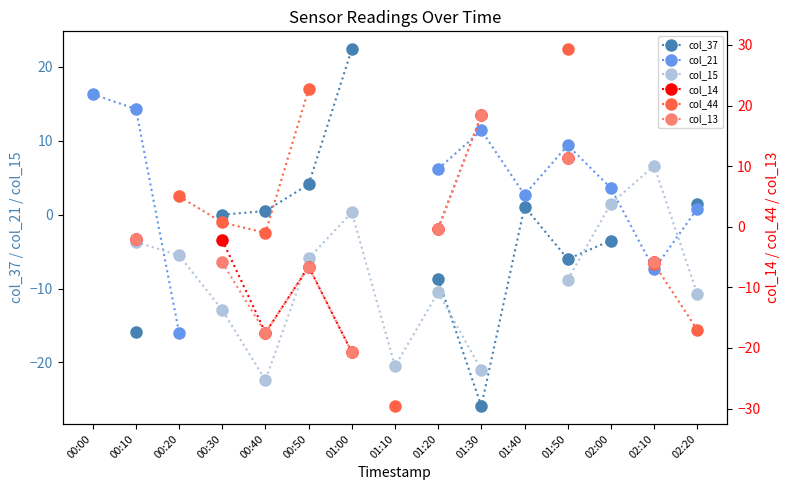

The value of col_44 at 01:50 is 19.0. True or false?

False